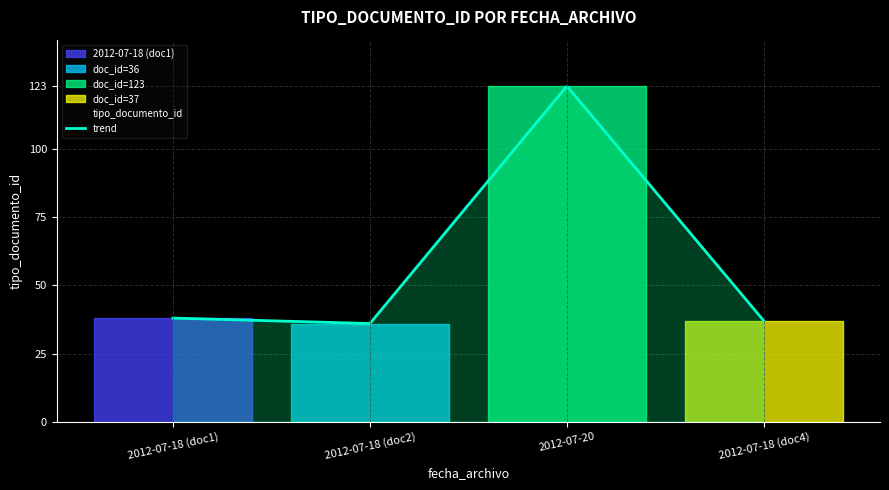

Reading left to right, list all the values displayed in this chart.

38	36	123	37